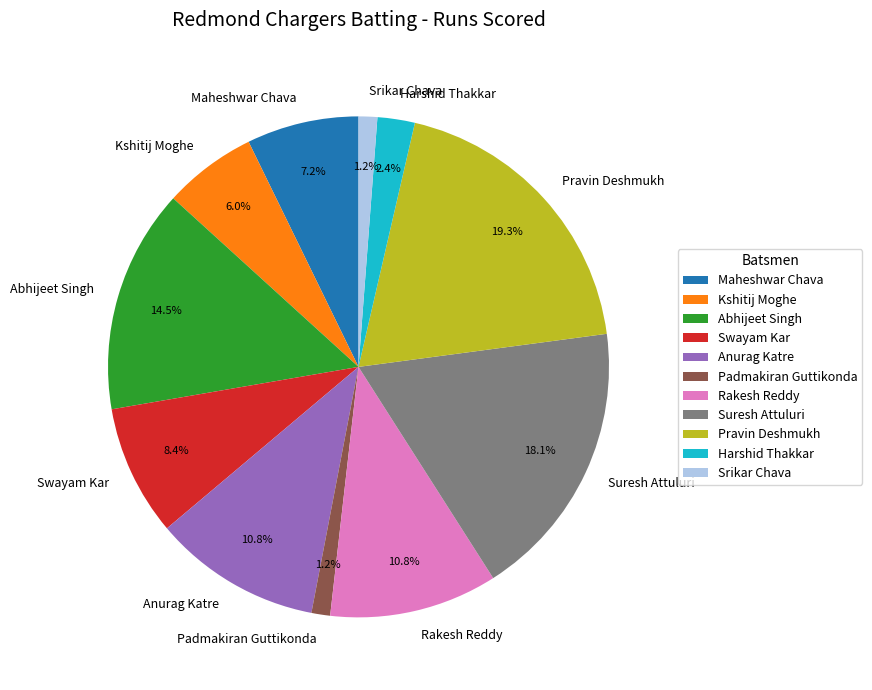

Is it true that Padmakiran Guttikonda is 11% of the pie?

False